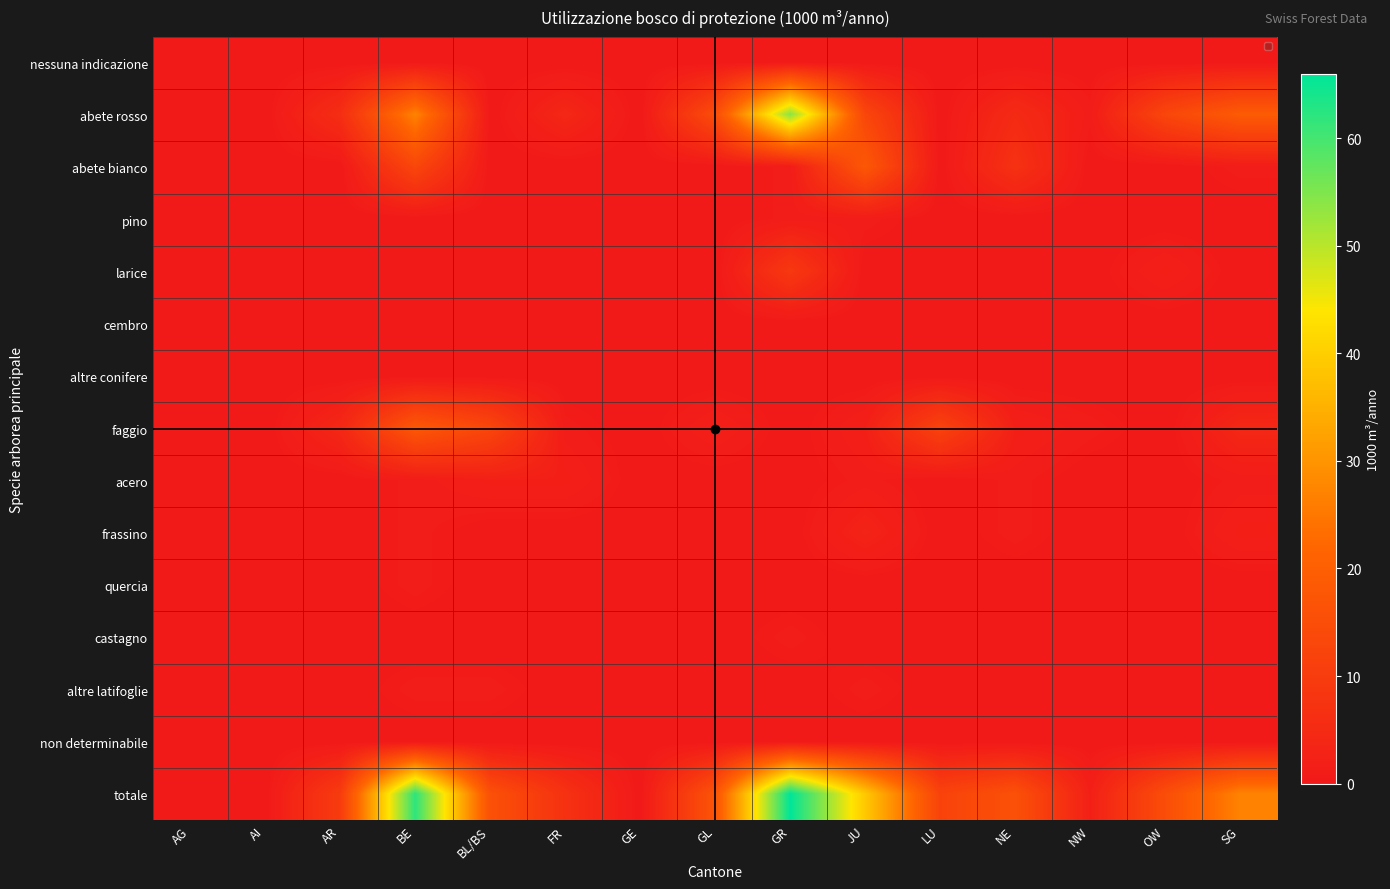

Which series changed the most between AI and AR?

totale